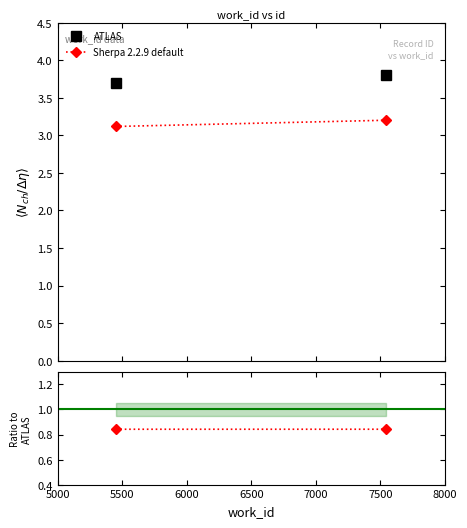

Count the number of categories in the chart.

2